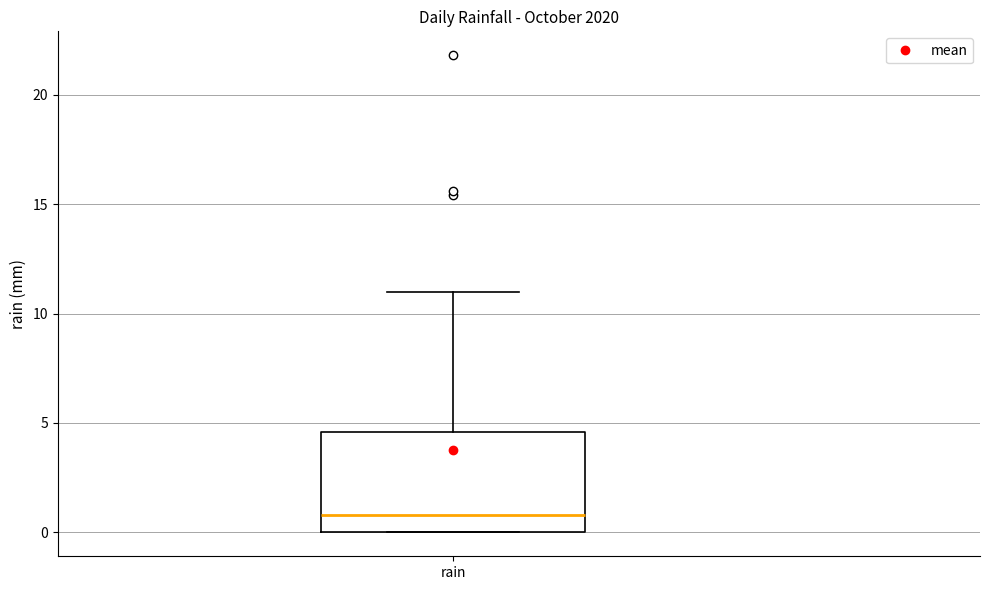

Transcribe this box plot: give where the median line is, the range the box spans, and where the two whiskers end, as read against the y-axis. The values are not printed on the chart, so give them approximately, as read against the axis.

median 1.0, box 0.0 to 4.5, whiskers 0.0 to 11.0